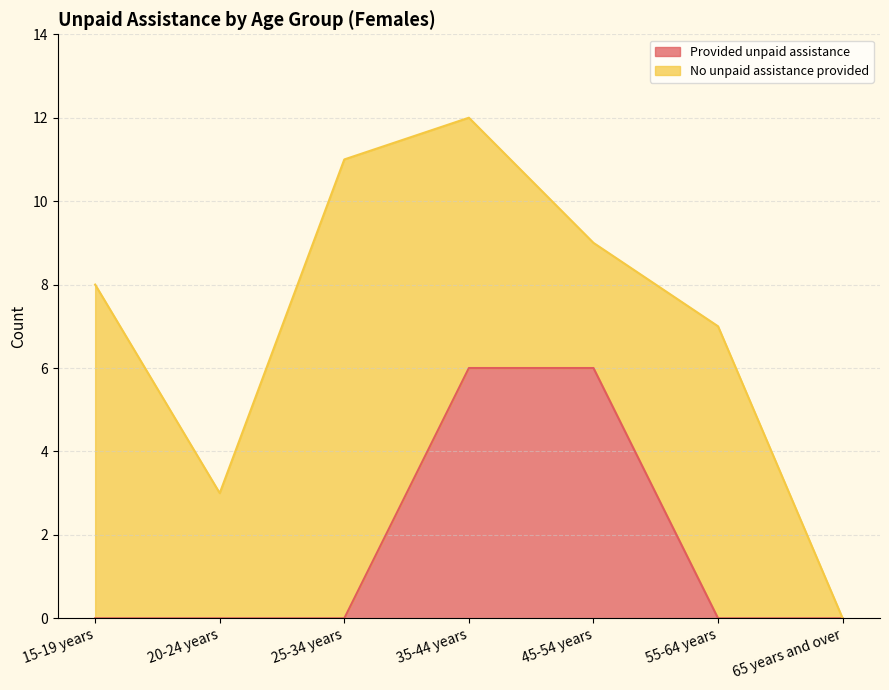

How many values are above zero?

2